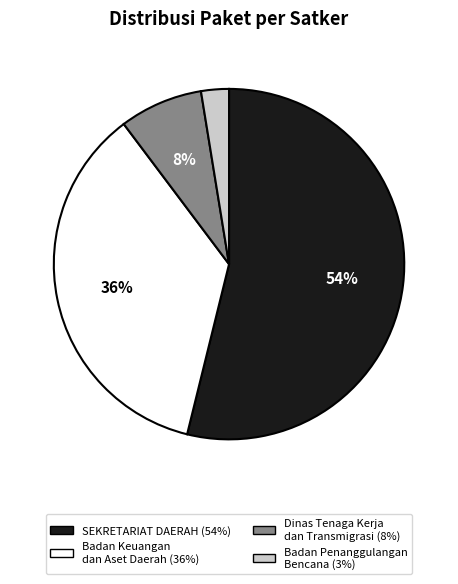

Is there a majority slice in this chart?

Yes